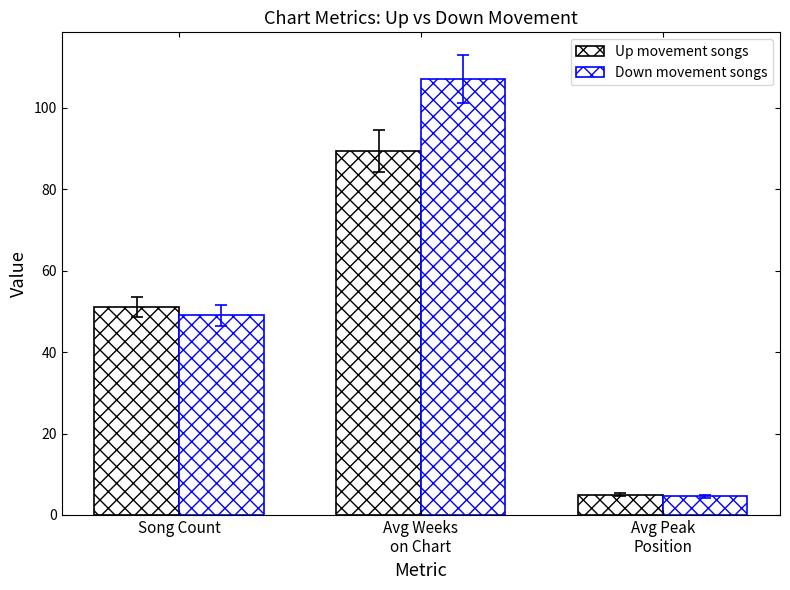

How many distinct data groups are displayed?

2